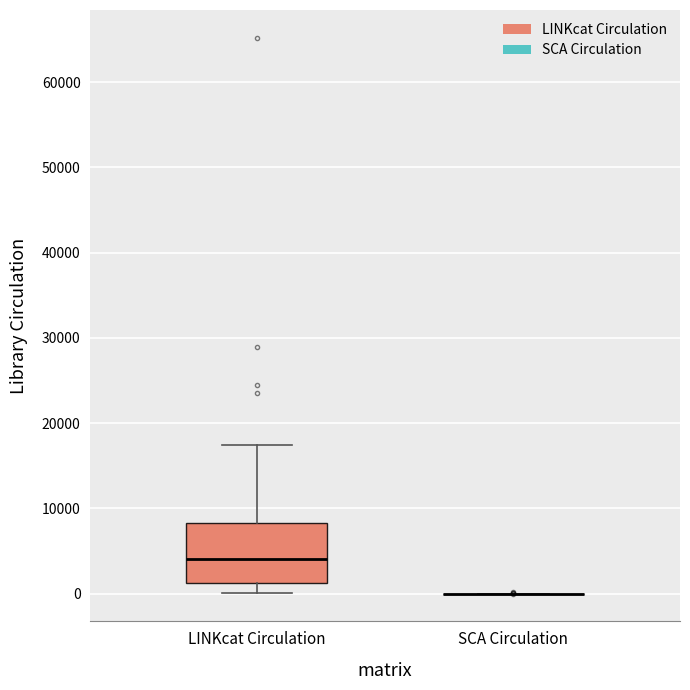

Where is the upper edge of the box for LINKcat Circulation on the y-axis? The values are not printed on the chart, so give them approximately, as read against the axis.

8000